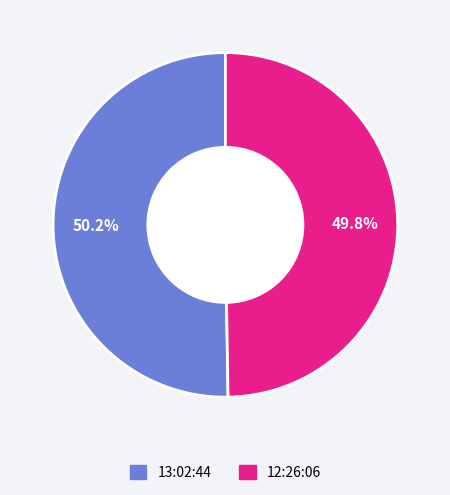

Is there any slice that represents more than half of the pie?

Yes